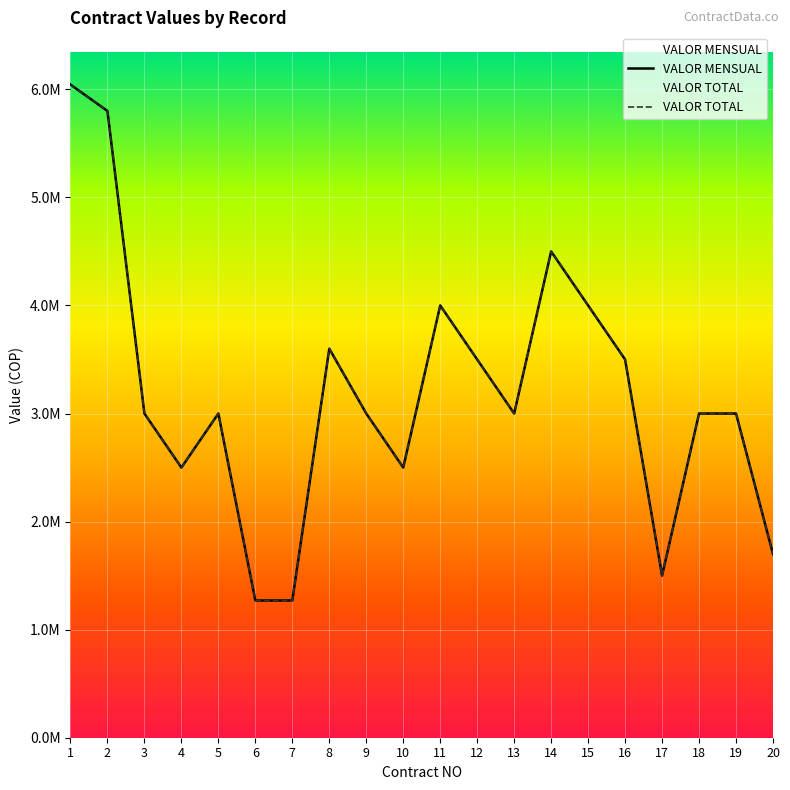

How many data points does each series have?

20